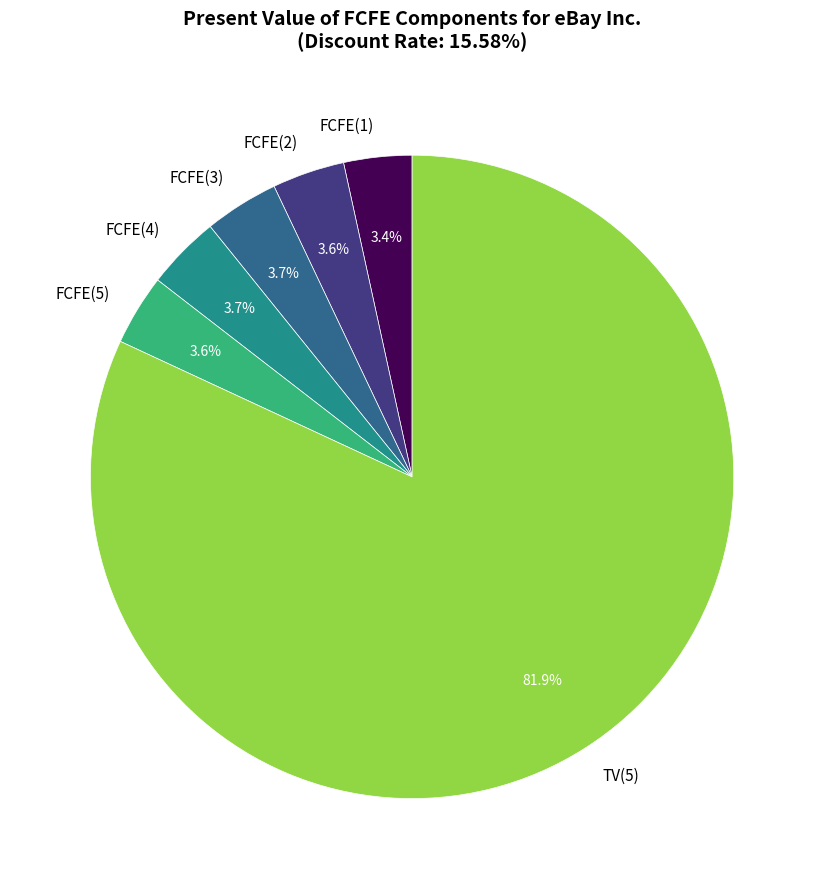

Is it true that FCFE(4) is 4% of the pie?

True